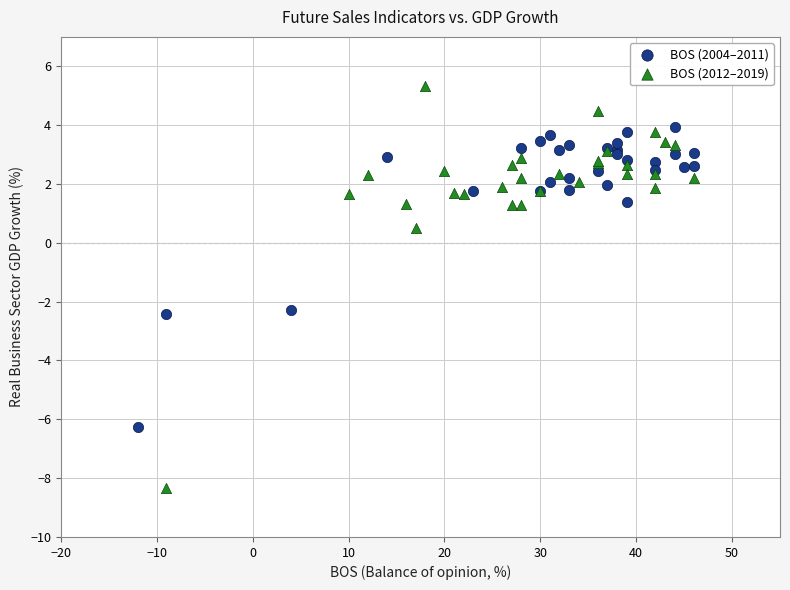

Which series has the largest Y range (max minus min)?

BOS (2012–2019)